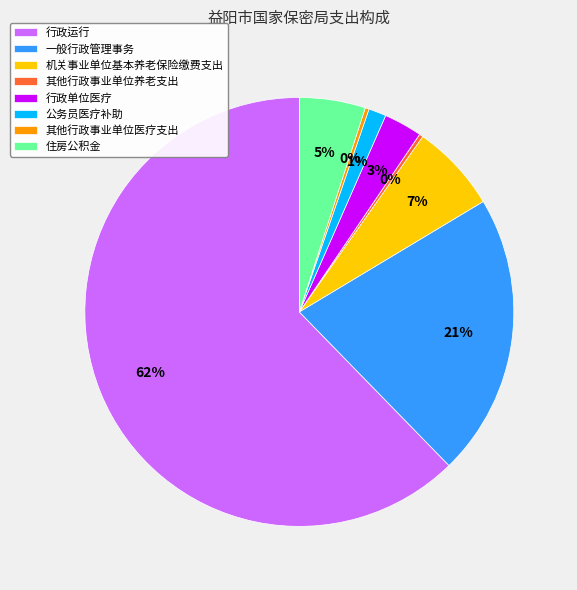

To the nearest percent, what is the average slice percentage?

12%